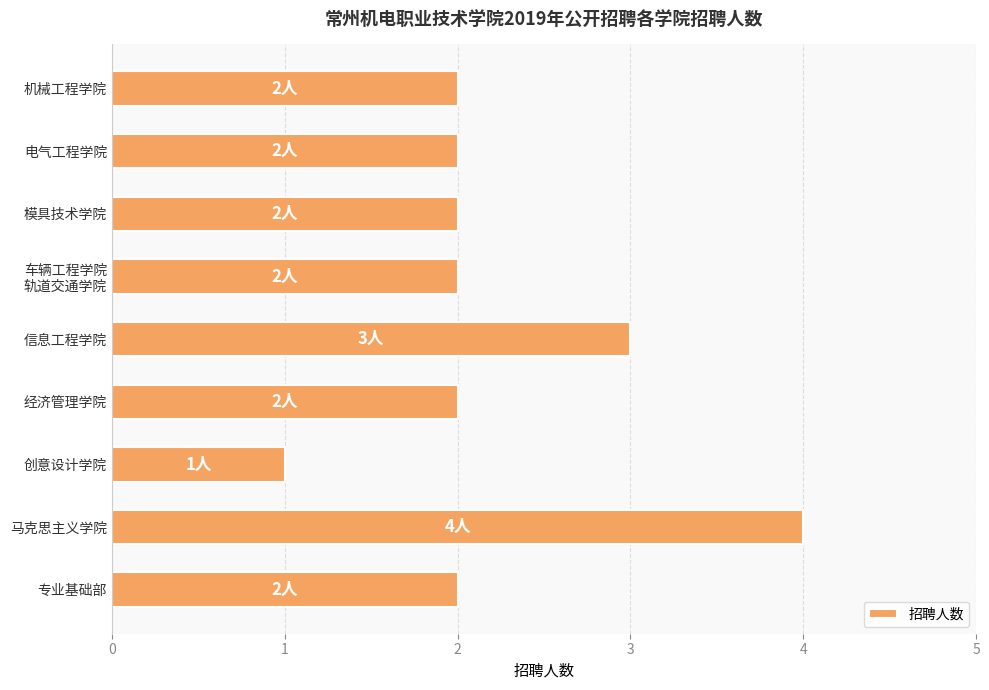

True or false: the data shows 3 at 经济管理学院.

False